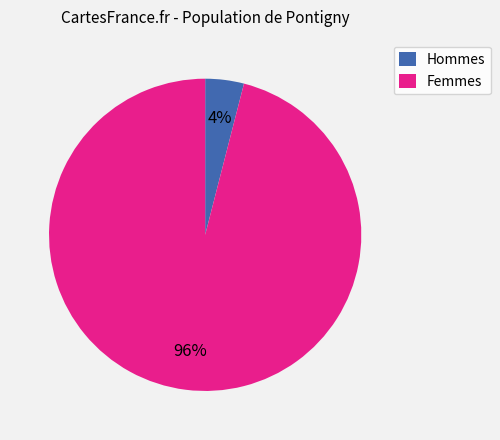

True or false: Femmes accounts for 96% of the total.

True